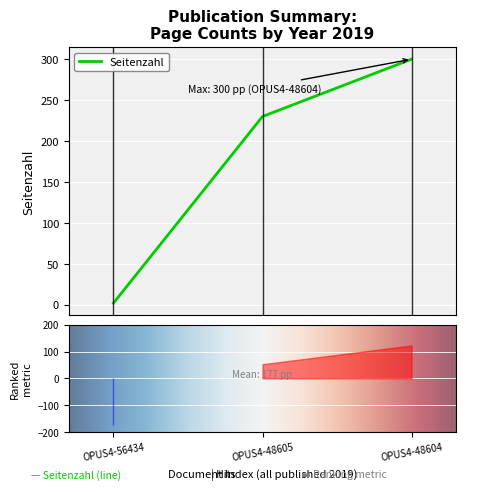

What is the maximum value for Seitenzahl?

300